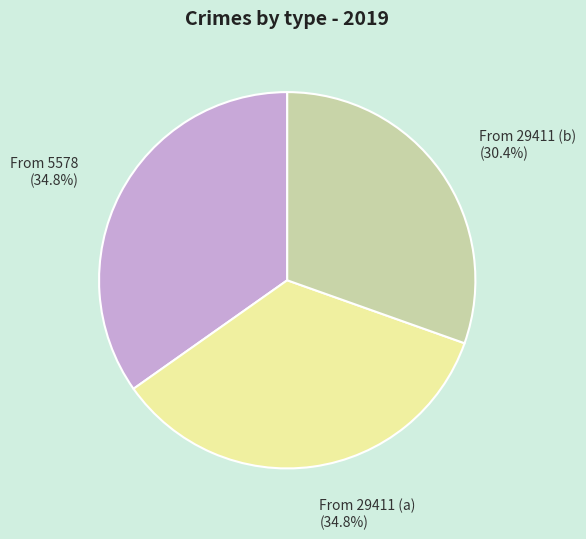

Does From 29411 (b) represent more than half of the total?

No